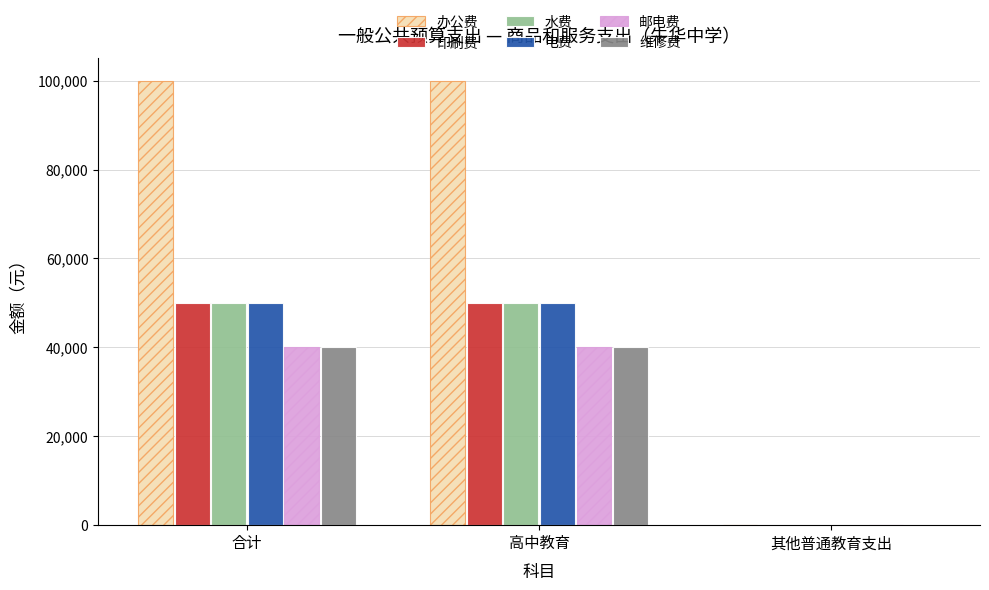

Is the value of 维修费 at 高中教育 greater than the value of 水费 at 其他普通教育支出?

Yes